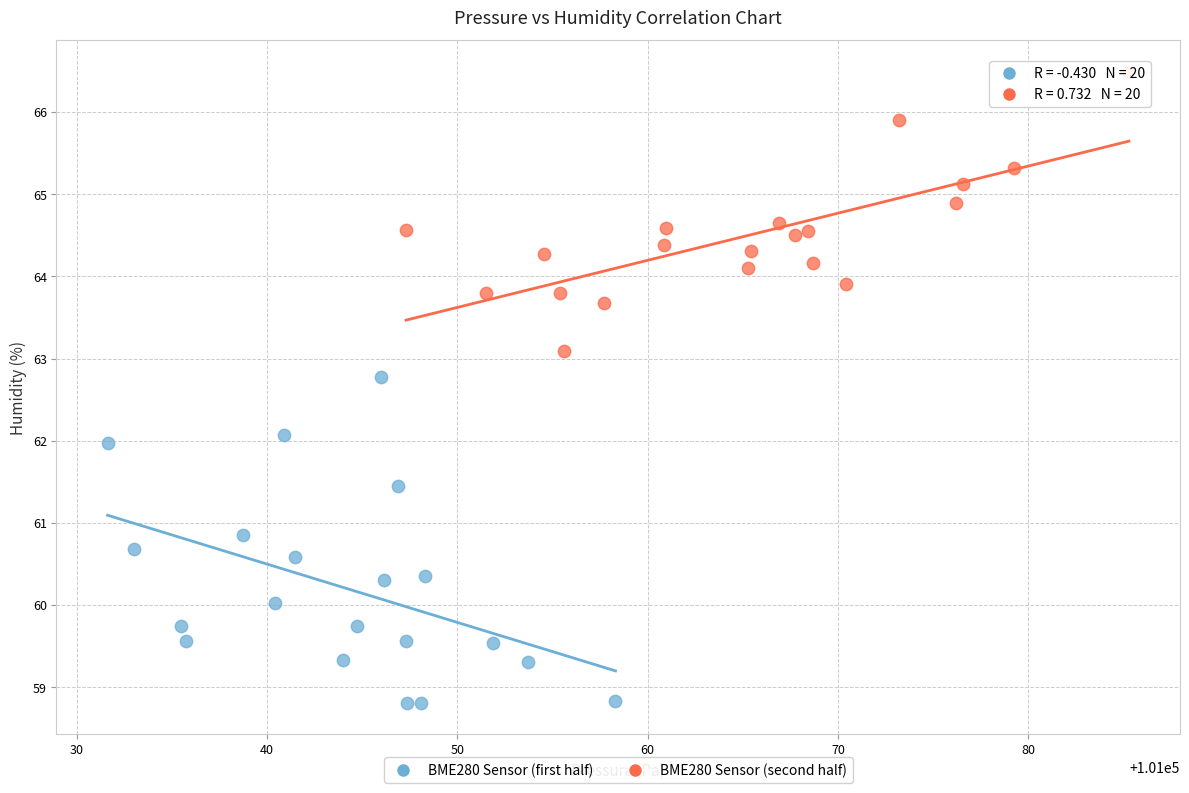

Which series has the largest Y range (max minus min)?

BME280 Sensor (first half)